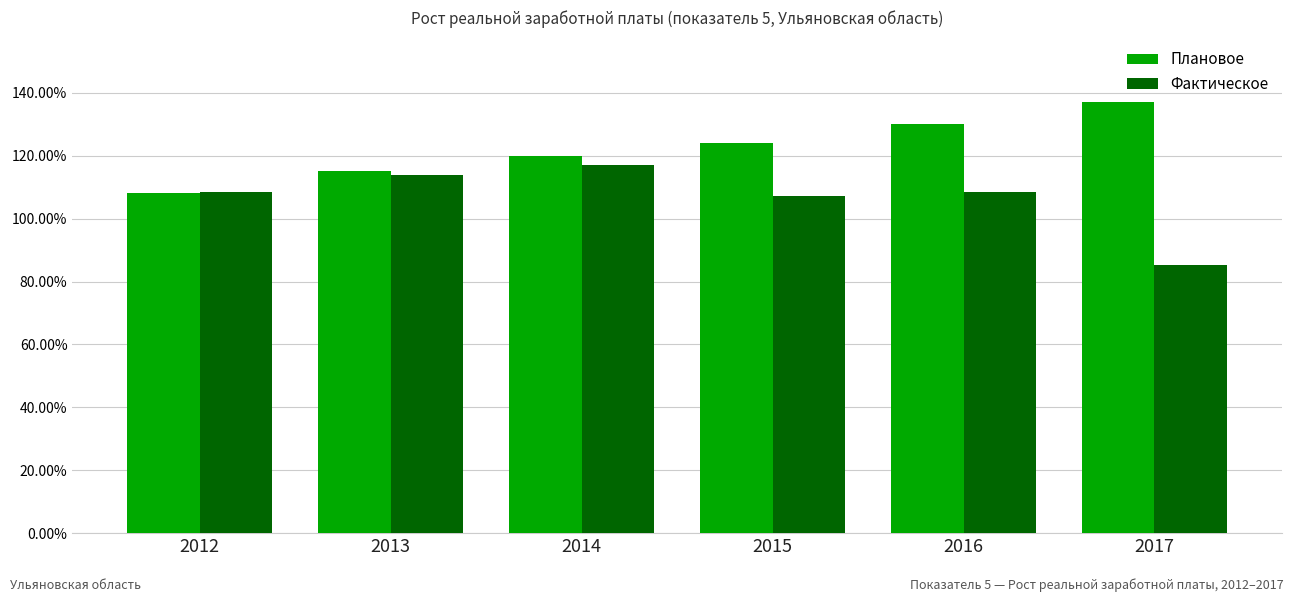

The value of Фактическое at 2015 is 53.8. True or false?

False